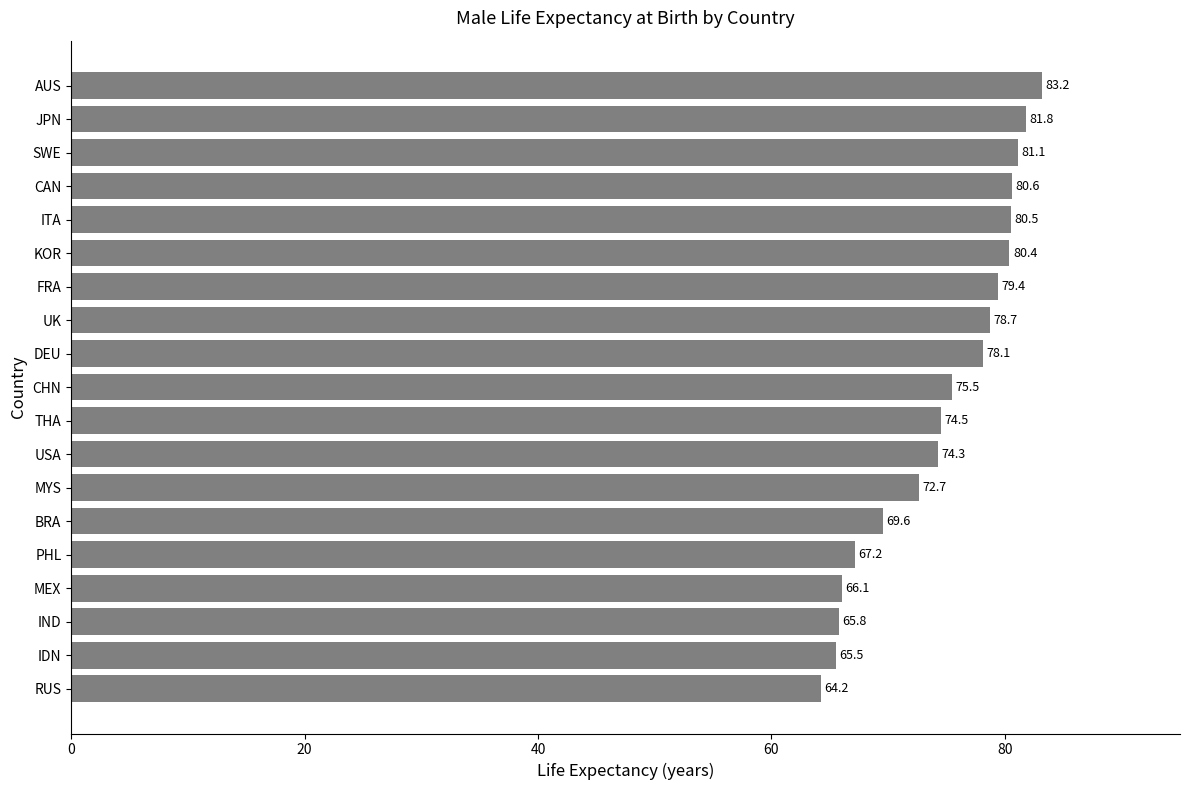

Count the number of data series in this chart.

1